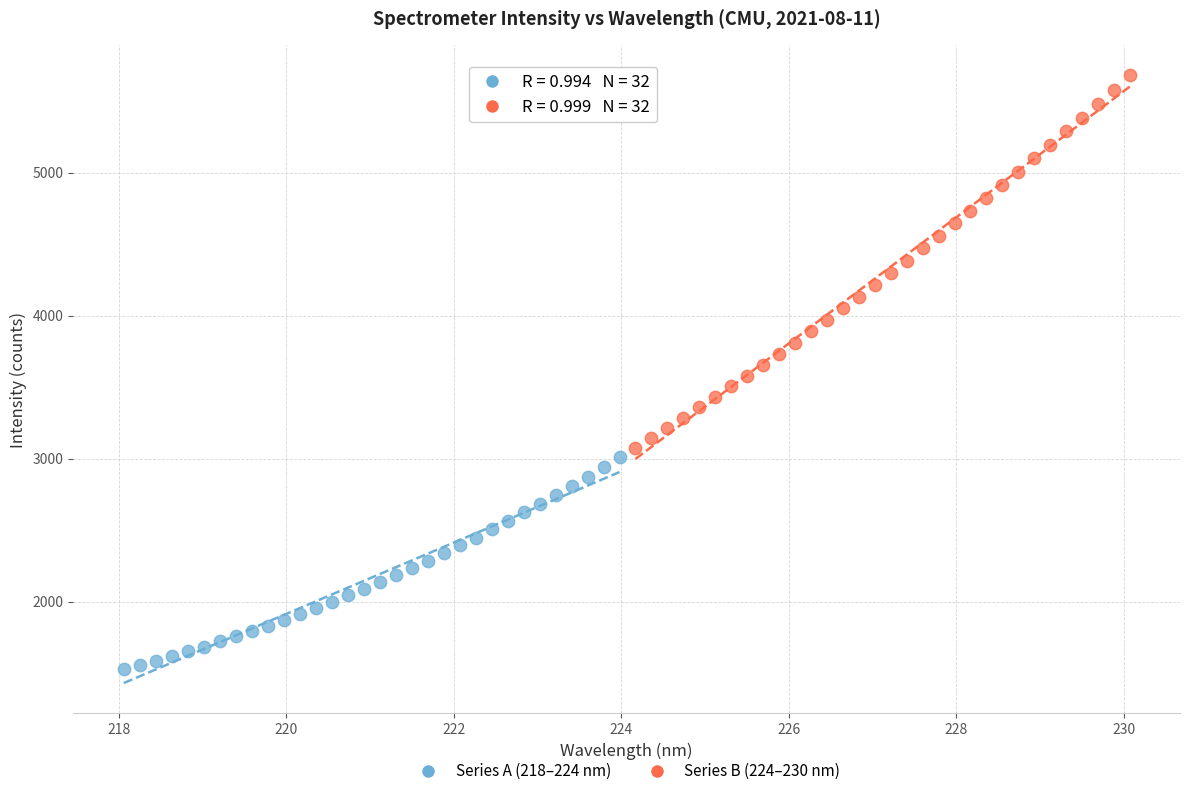

Which series reaches the maximum Y coordinate?

Series B (224–230 nm)